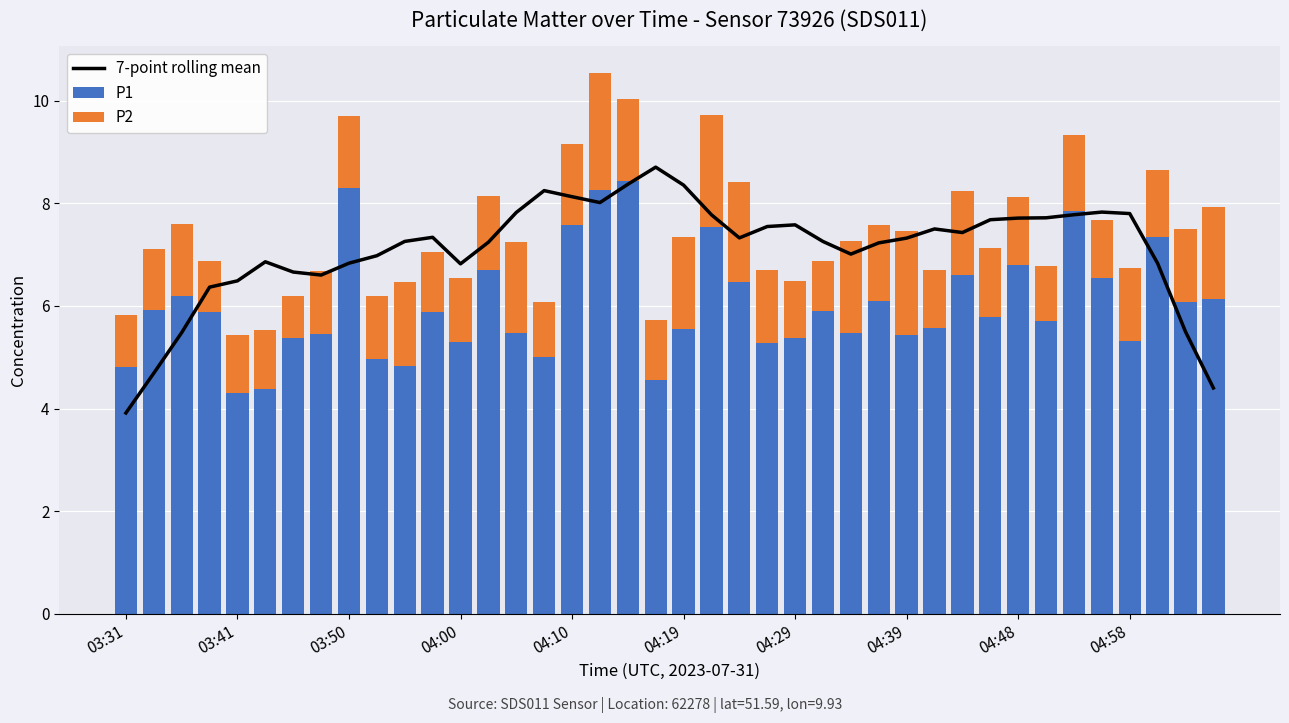

Which category has the highest value in the P2 series?

17